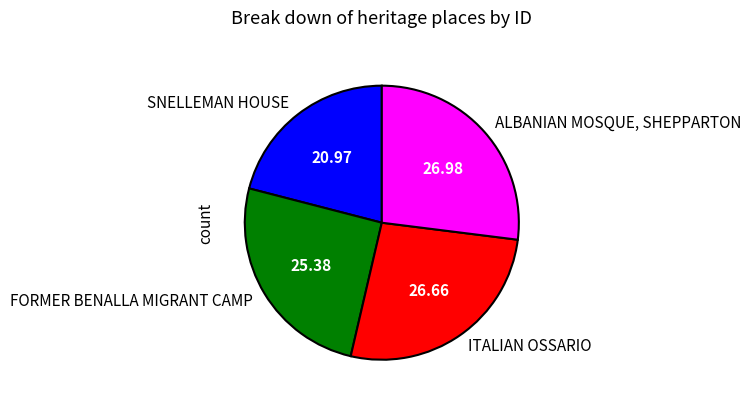

Which category has the smallest portion of the pie?

SNELLEMAN HOUSE